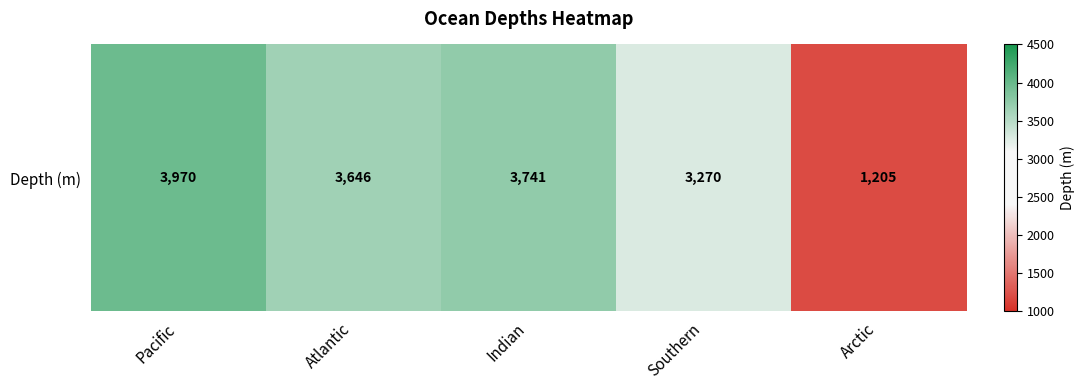

List the labels in order of value, smallest first.

Arctic, Southern, Atlantic, Indian, Pacific